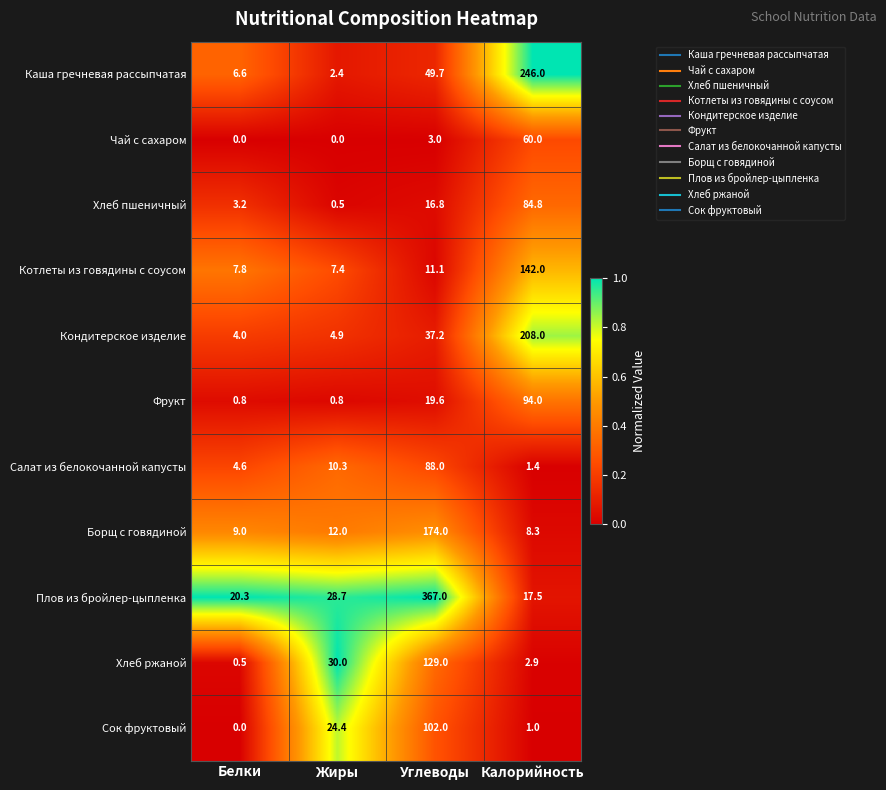

Which label corresponds to the largest value in the chart?

Углеводы